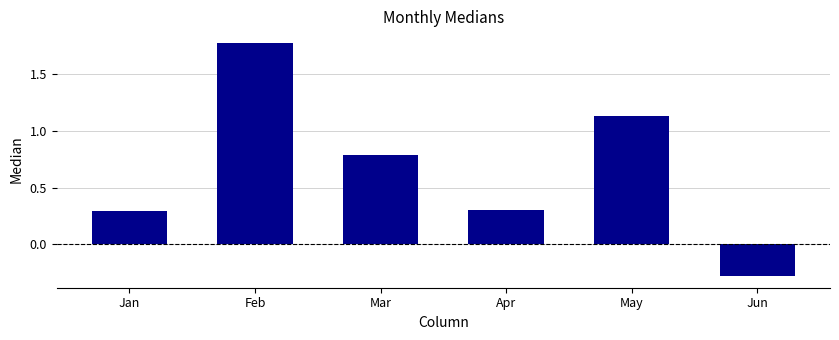

Are the bars grouped side by side (vs. stacked)?

Yes